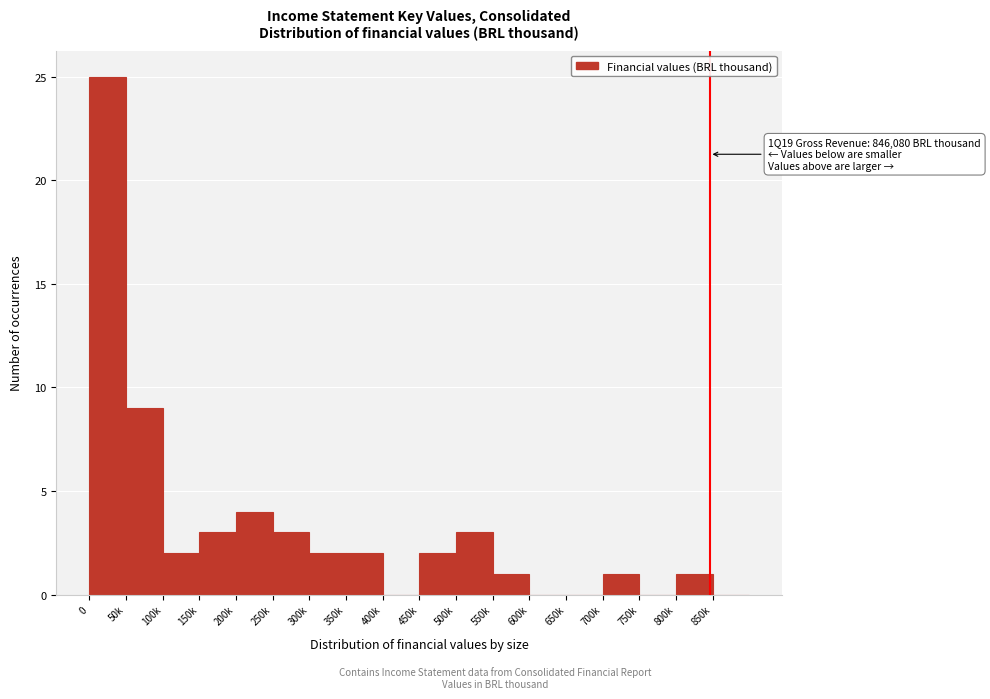

Reading left to right, list all the values displayed in this chart.

0=25	50k=9	100k=2	150k=3	200k=4	250k=3	300k=2	350k=2	400k=0	450k=2	500k=3	550k=1	600k=0	650k=0	700k=1	750k=0	800k=1	850k=0